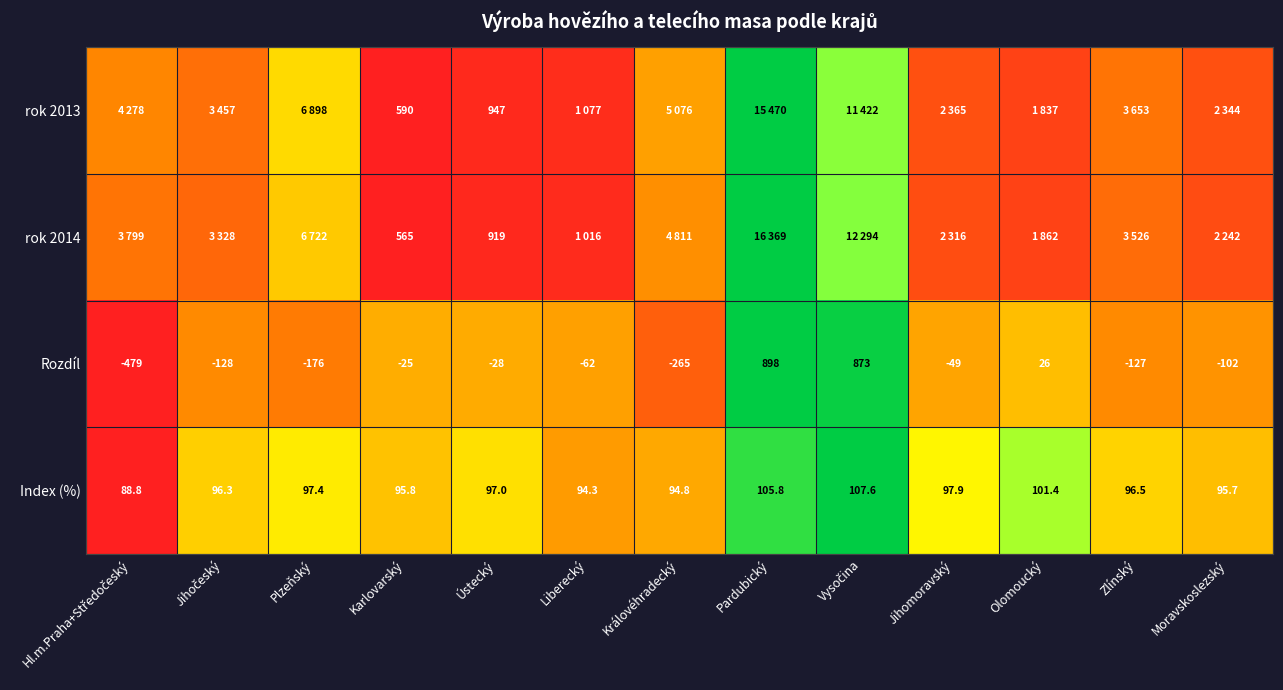

Which category has the highest value across all series?

Pardubický